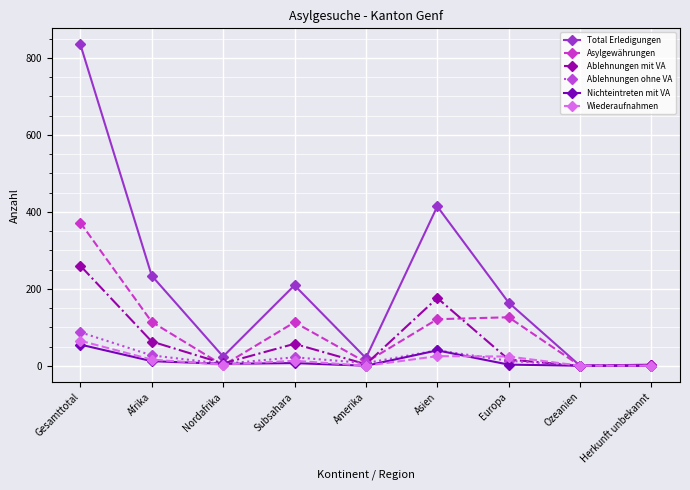

What is the total value across all series at Afrika?

466